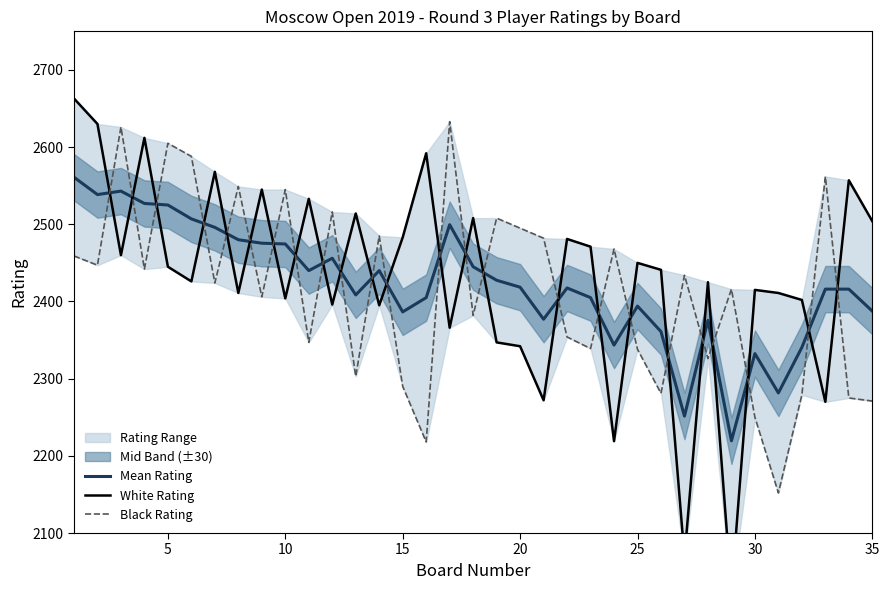

What is the maximum value for Mean Rating?

2561.0